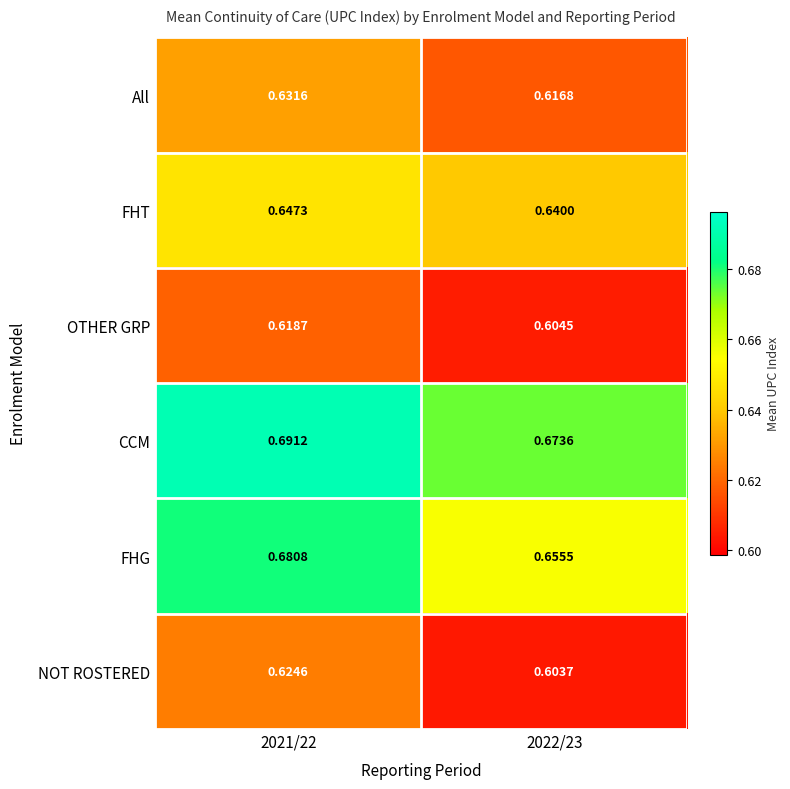

How many series are shown in this chart?

6